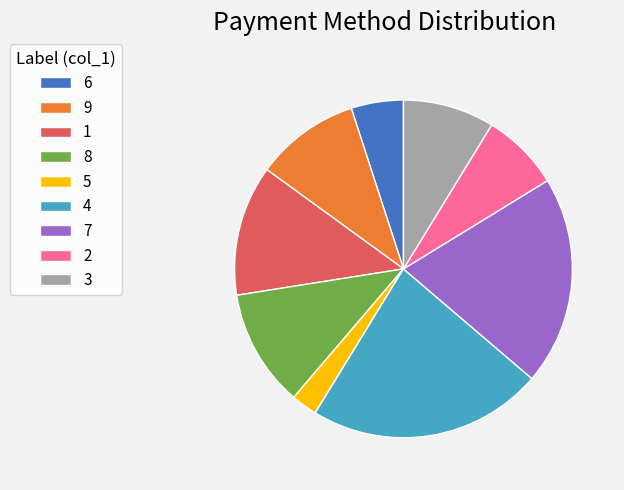

Which category has the smallest portion of the pie?

5